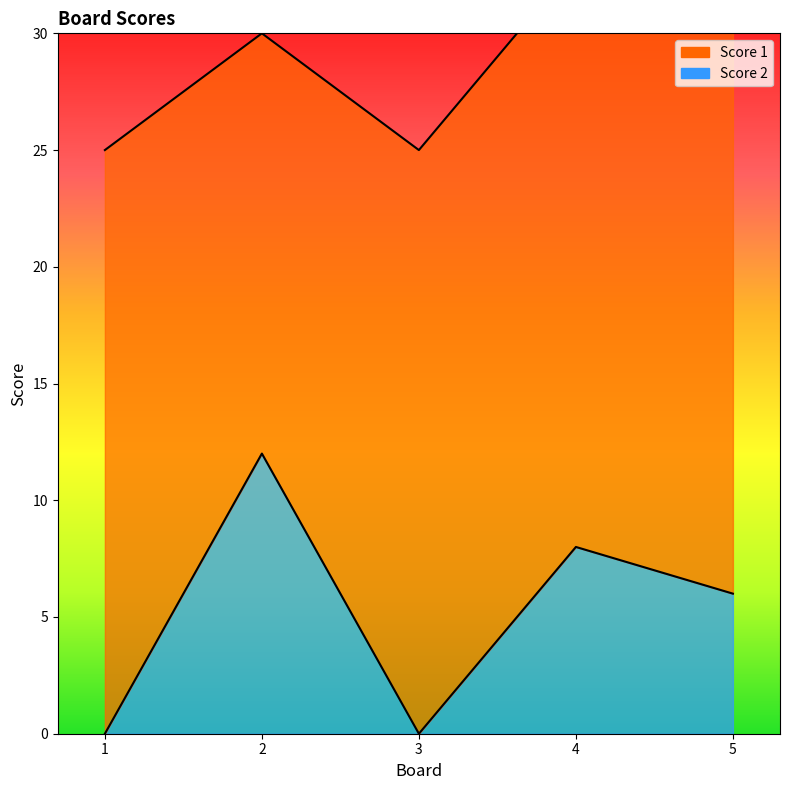

What is the change in value from 1 to 4?

+8